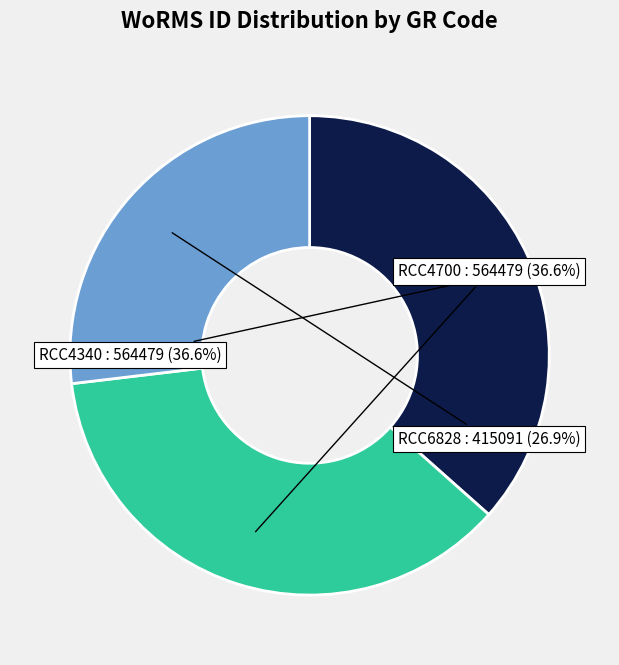

Is there any slice that represents more than half of the pie?

No